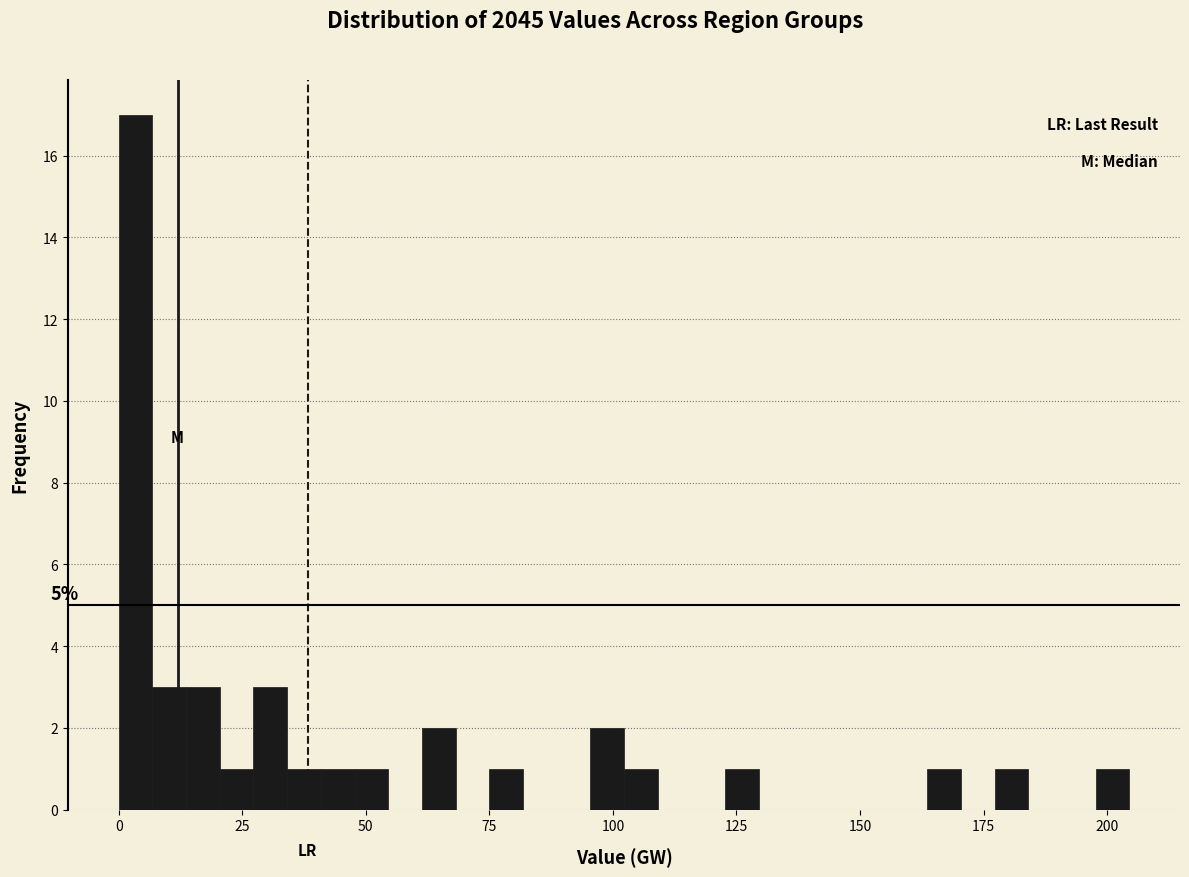

Read against the x-axis, roughly where is the centre of the tallest bar?

5